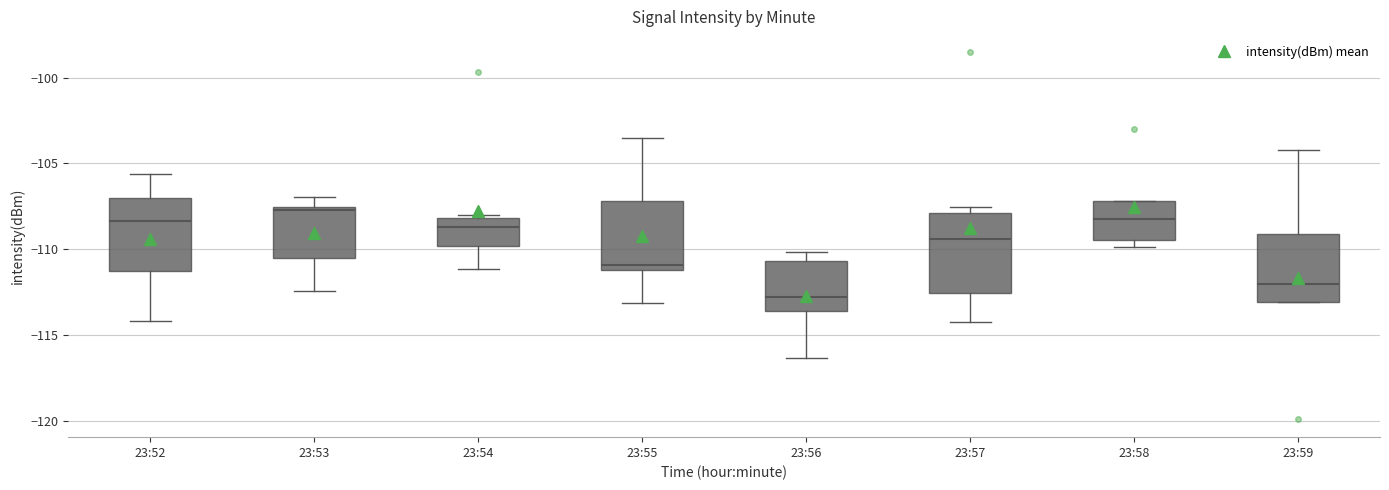

Reading left to right, read every box against the y-axis: the position of its median line, the range the box covers, and the ends of its whiskers. The values are not printed on the chart, so give them approximately, as read against the axis.

23:52: median -108.5, box -111.5 to -107.0, whiskers -114.0 to -105.5
23:53: median -107.5, box -110.5 to -107.5, whiskers -112.5 to -107.0
23:54: median -108.5, box -110.0 to -108.0, whiskers -111.0 to -108.0 (just above the box's upper edge)
23:55: median -111.0 (just above the box's lower edge), box -111.0 to -107.0, whiskers -113.0 to -103.5
23:56: median -113.0, box -113.5 to -110.5, whiskers -116.5 to -110.0
23:57: median -109.5, box -112.5 to -108.0, whiskers -114.0 to -107.5
23:58: median -108.0, box -109.5 to -107.0, whiskers -110.0 to -107.0
23:59: median -112.0, box -113.0 to -109.0, whiskers -113.0 to -104.0